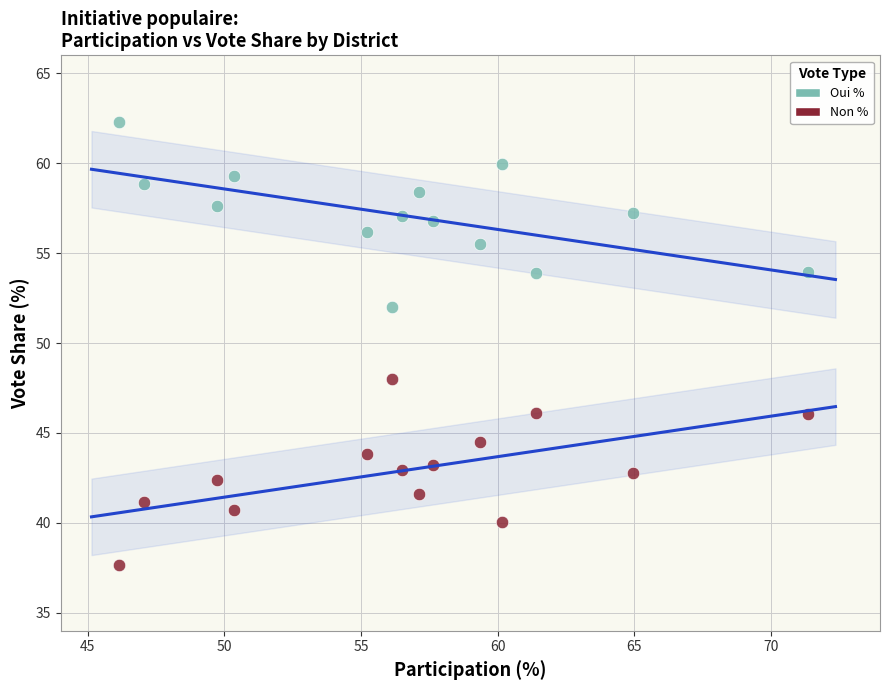

Across all data points, what is the range of X values (max minus min)?

25.2